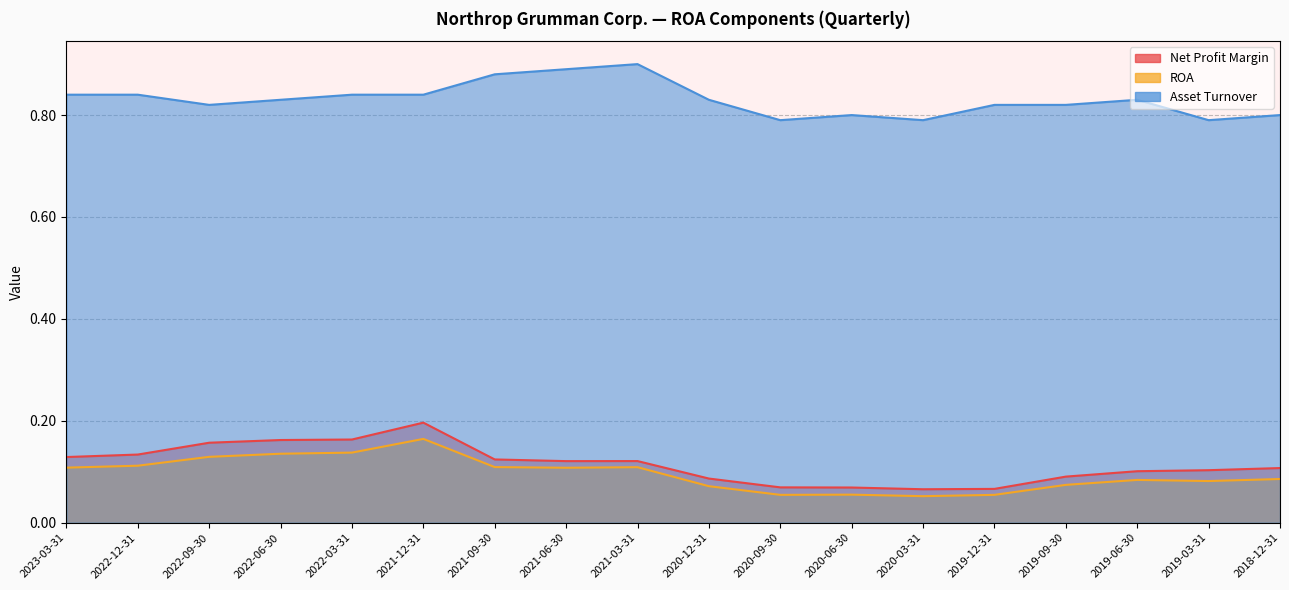

True or false: ROA and Asset Turnover cross at least once.

False